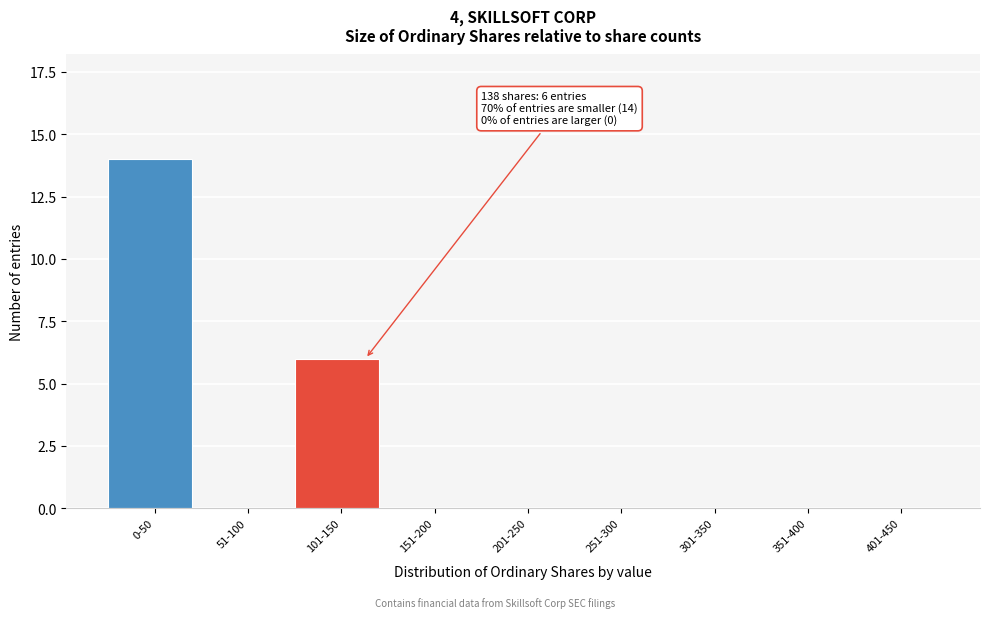

Reading left to right, extract all data points from this chart.

0-50=14	51-100=0	101-150=6	151-200=0	201-250=0	251-300=0	301-350=0	351-400=0	401-450=0